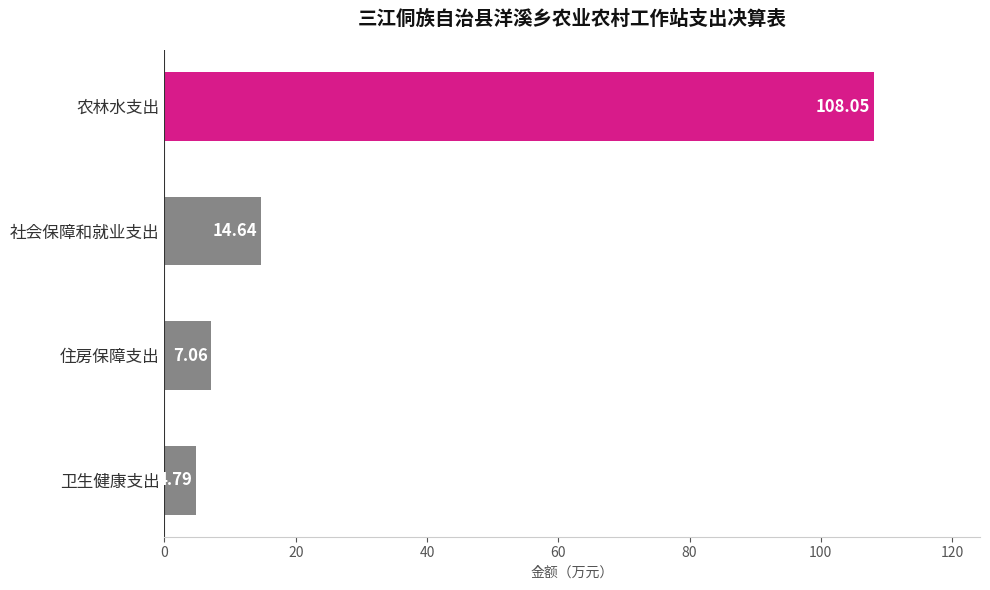

What is the change in value from 社会保障和就业支出 to 住房保障支出?

-7.6